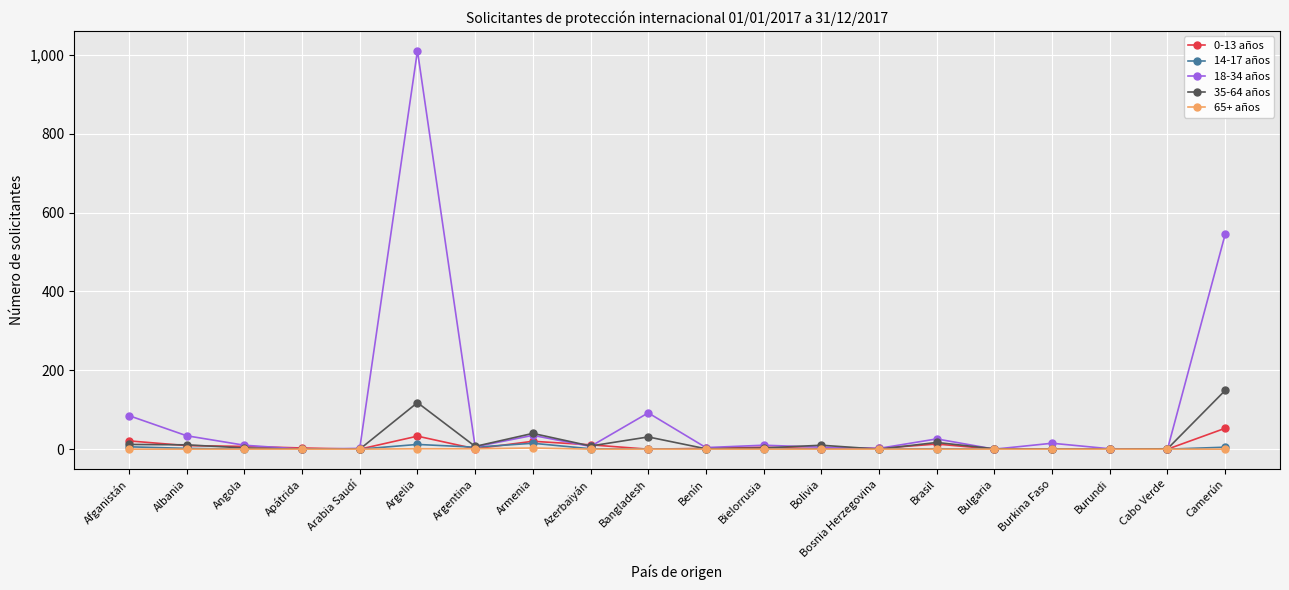

What is the spread (max minus min) of values at Armenia?

37